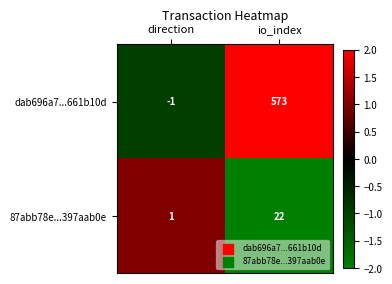

Is the value of dab696a7...661b10d at io_index greater than the value of 87abb78e...397aab0e at io_index?

Yes